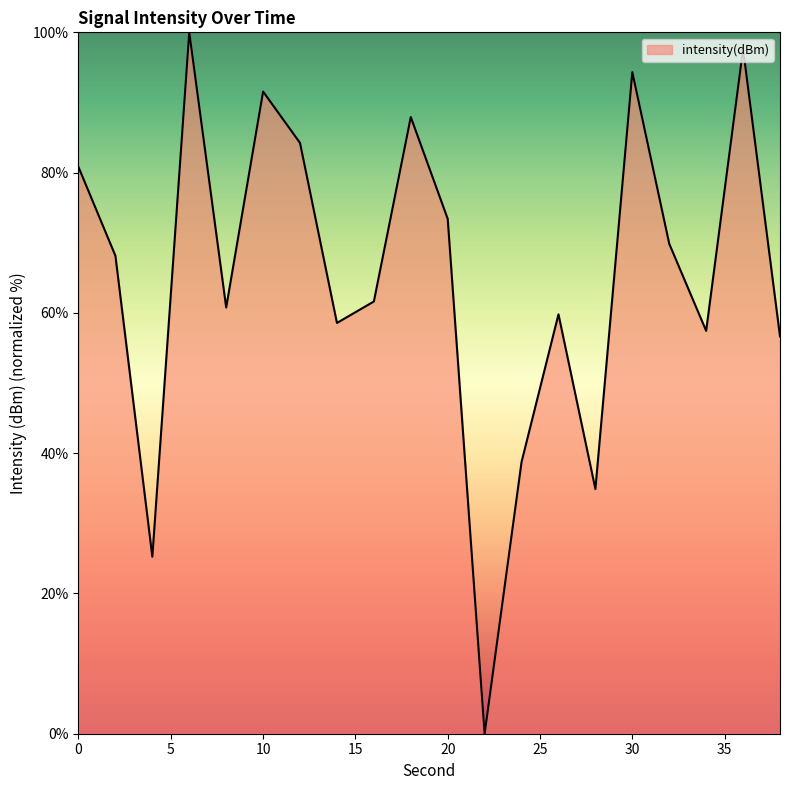

What is the greatest value displayed?

100.0